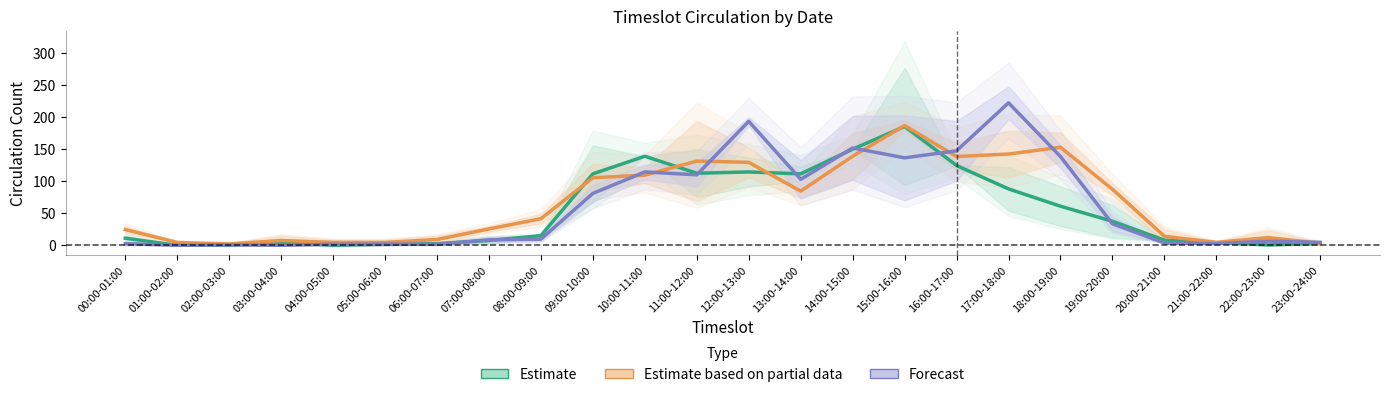

Which category has the highest value in the Estimate series?

15:00-16:00